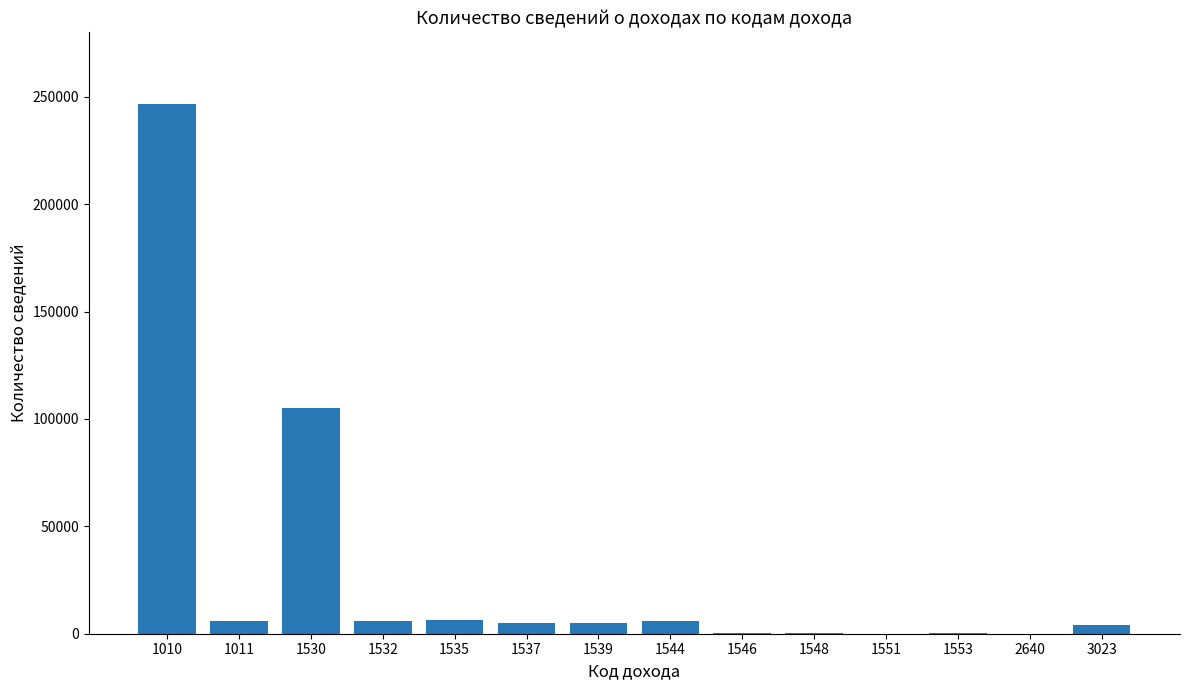

What is the greatest value displayed?

246643